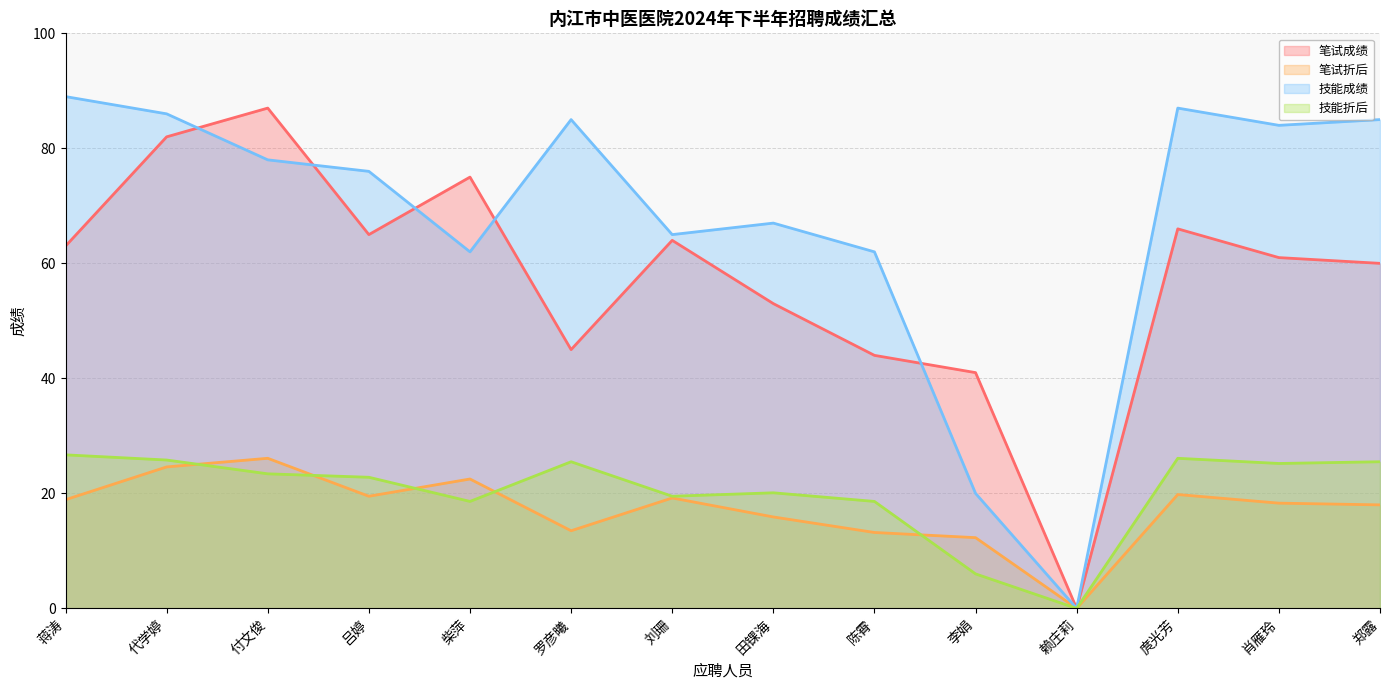

Which series has the largest total across all categories?

技能成绩